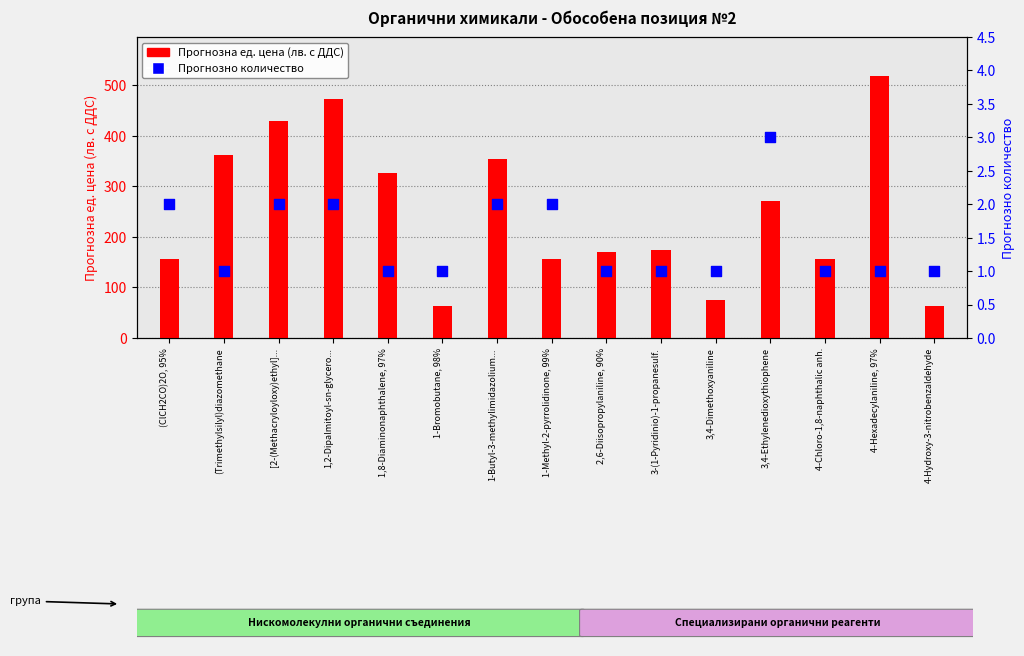

Which series contains the highest Y value?

ПРОГНОЗНА Ед. цена в лв. с ДДС